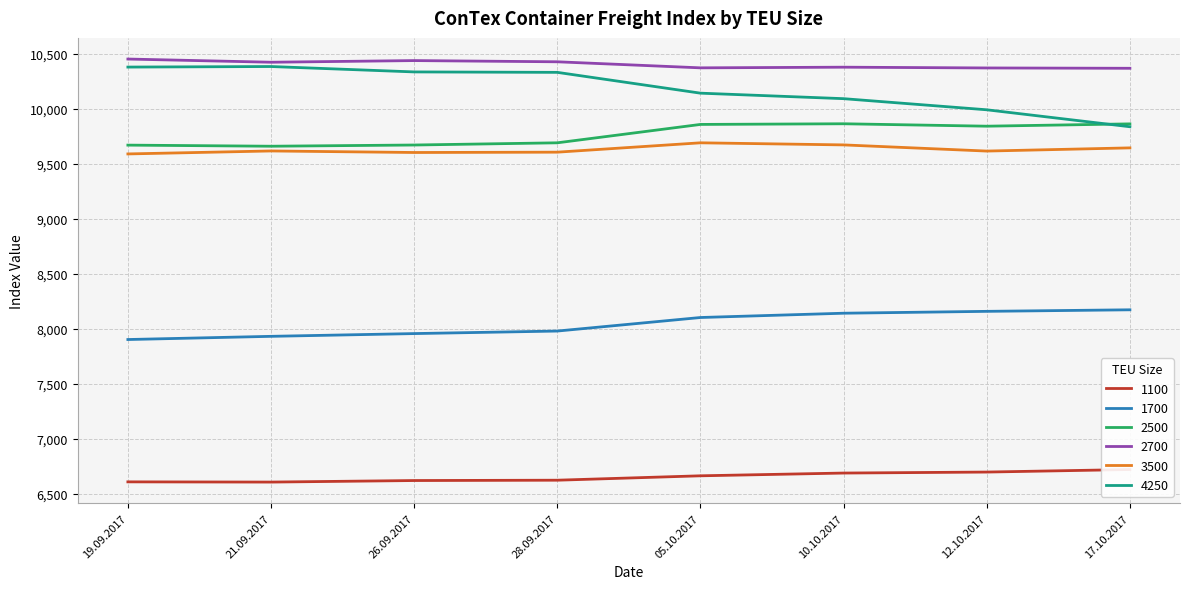

What is the value of the 2500 point at the 6th from the left?

9864